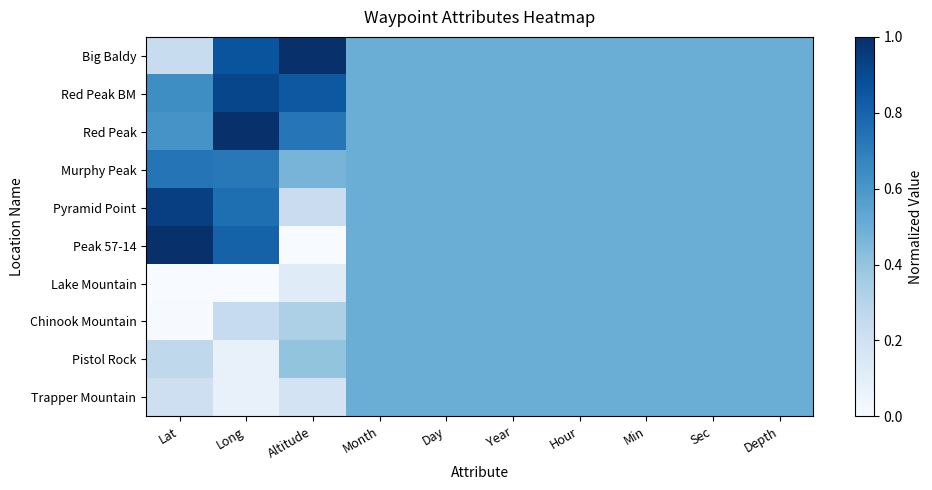

Which category has the lowest value across all series?

Altitude